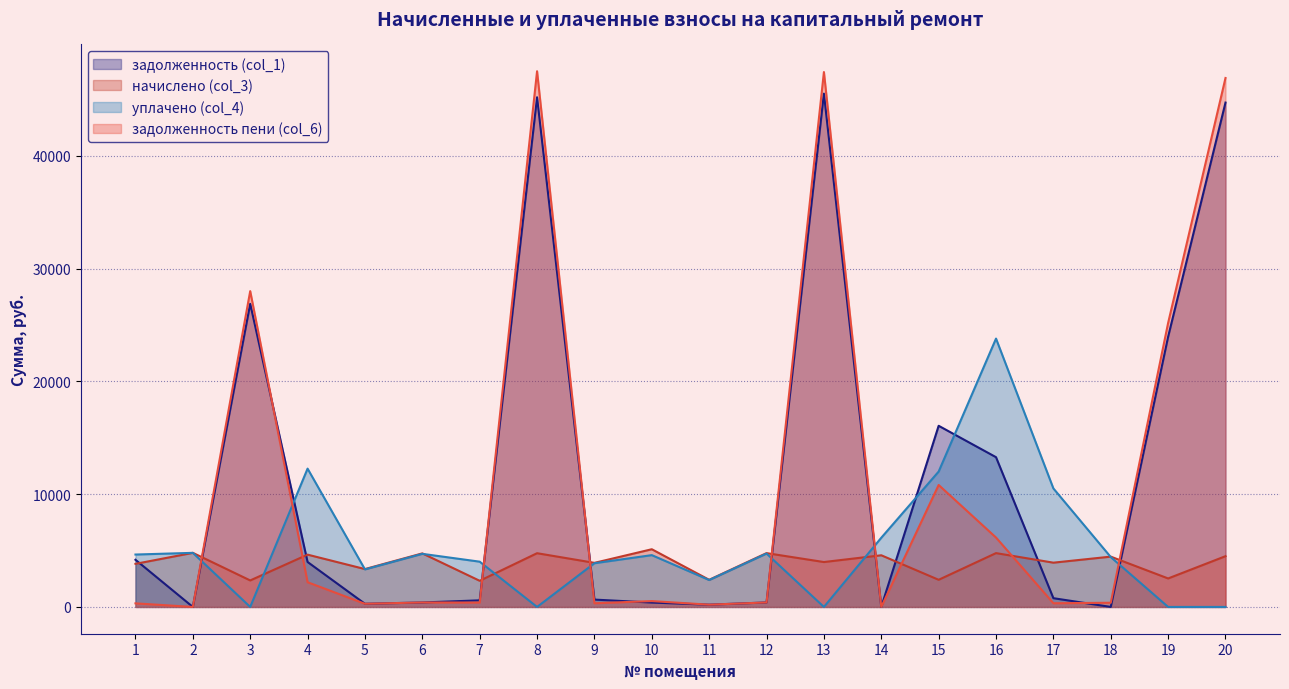

Between which two adjacent categories do уплачено (col_4) and задолженность пени (col_6) first intersect?

2 and 3